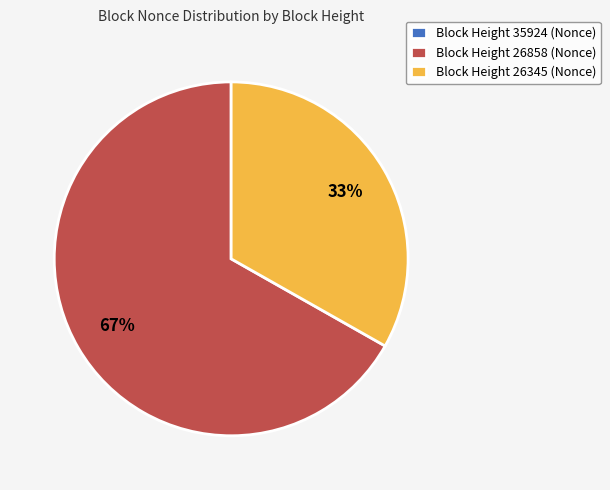

To the nearest percent, what is the difference between the largest and smallest slice percentages?

67%